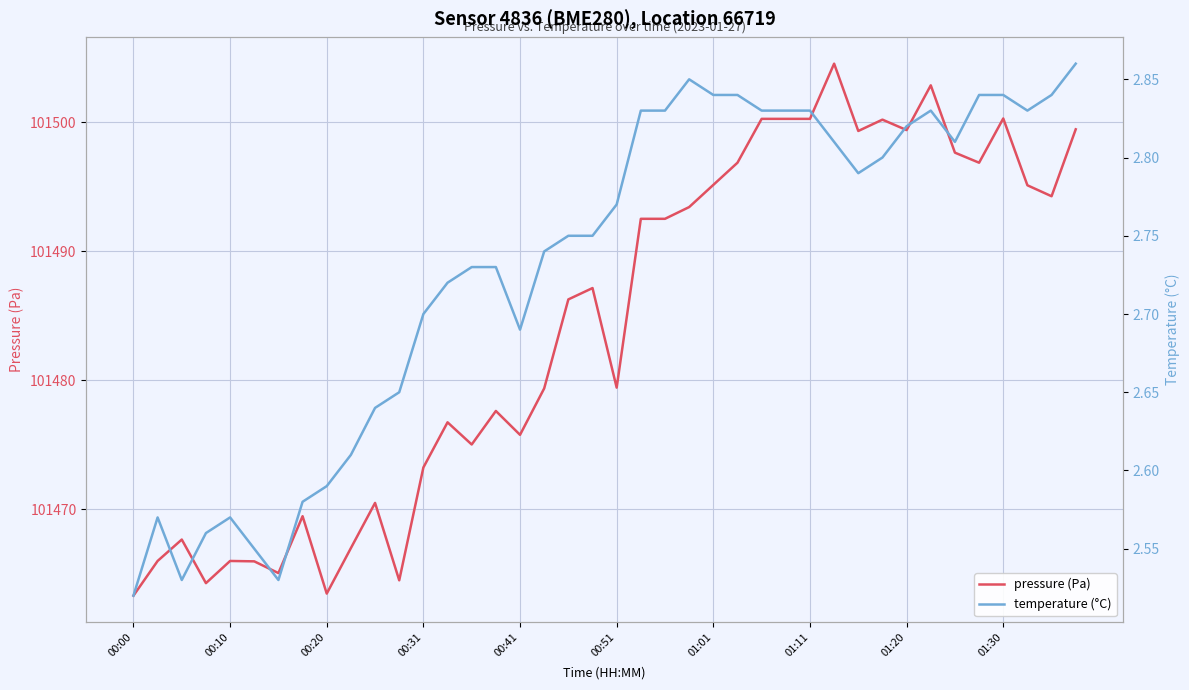

Is this an area chart (filled region under the line)?

No